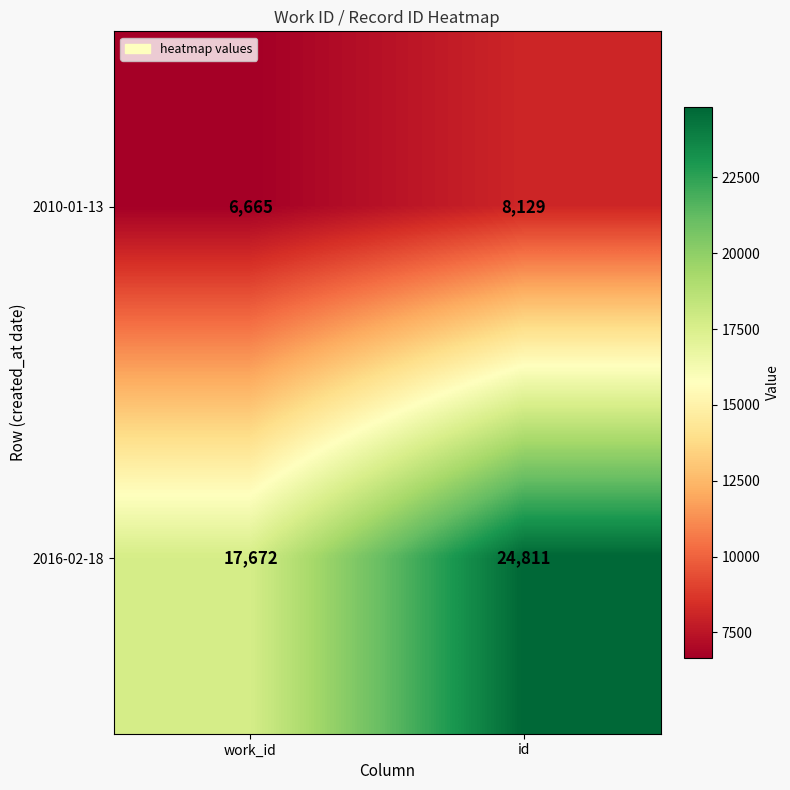

What is the average value of the 2010-01-13 series?

7397